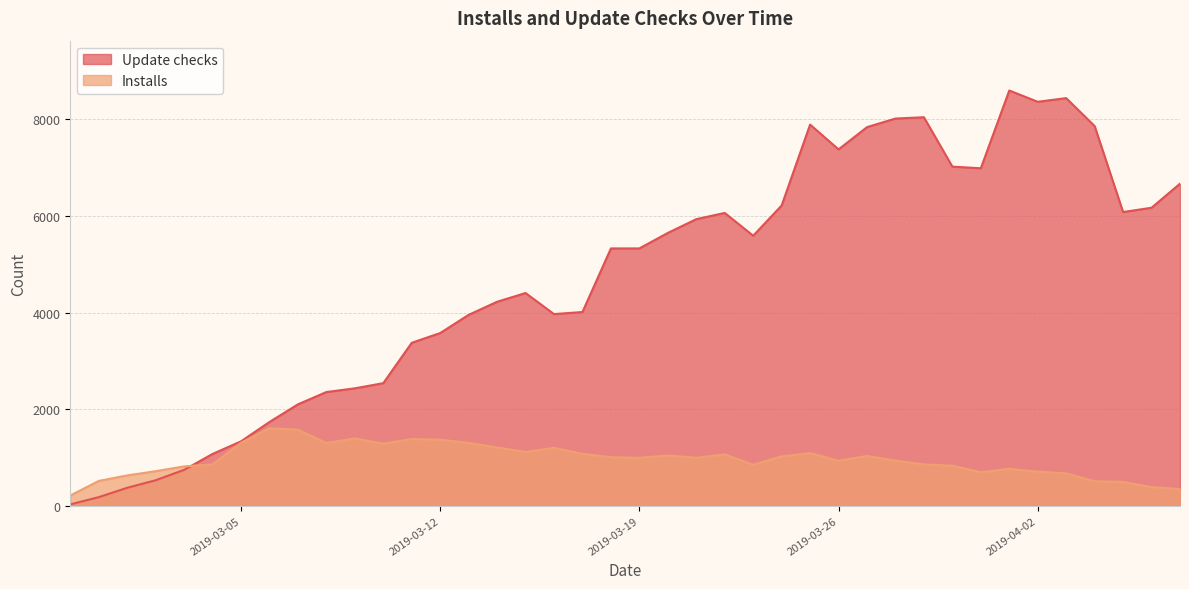

How many times do Installs and Update checks cross each other?

1